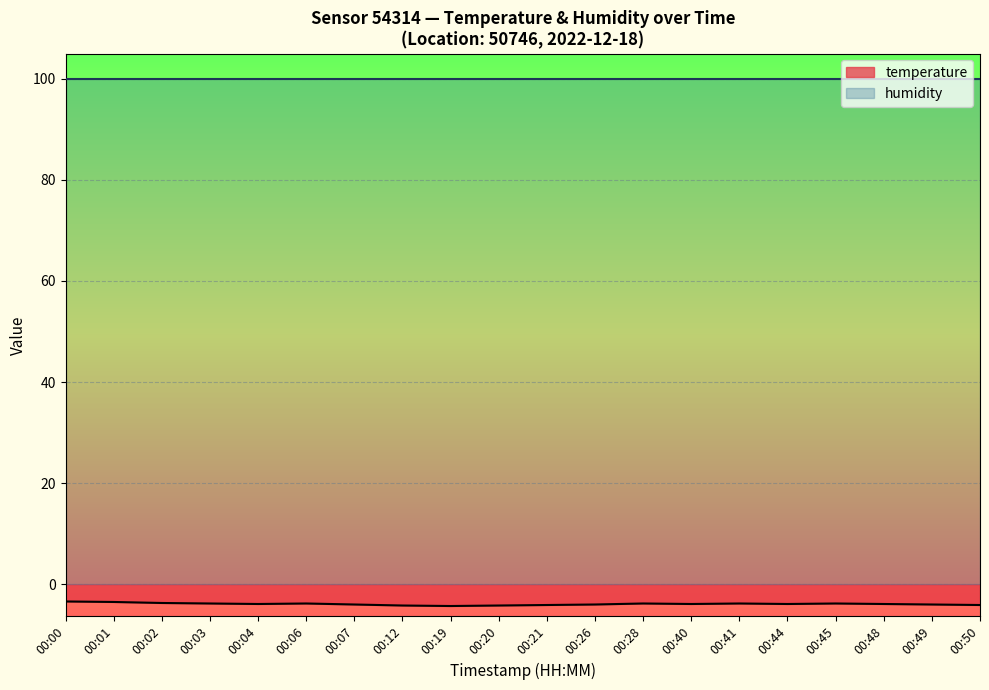

Reading left to right, what are all the values shown in this chart?

00:00=-3.4	00:01=-3.5	00:02=-3.7	00:03=-3.8	00:04=-3.9	00:06=-3.8	00:07=-4.0	00:12=-4.2	00:19=-4.3	00:20=-4.2	00:21=-4.1	00:26=-4.0	00:28=-3.8	00:40=-3.9	00:41=-3.8	00:44=-3.9	00:45=-3.8	00:48=-3.9	00:49=-4.0	00:50=-4.1